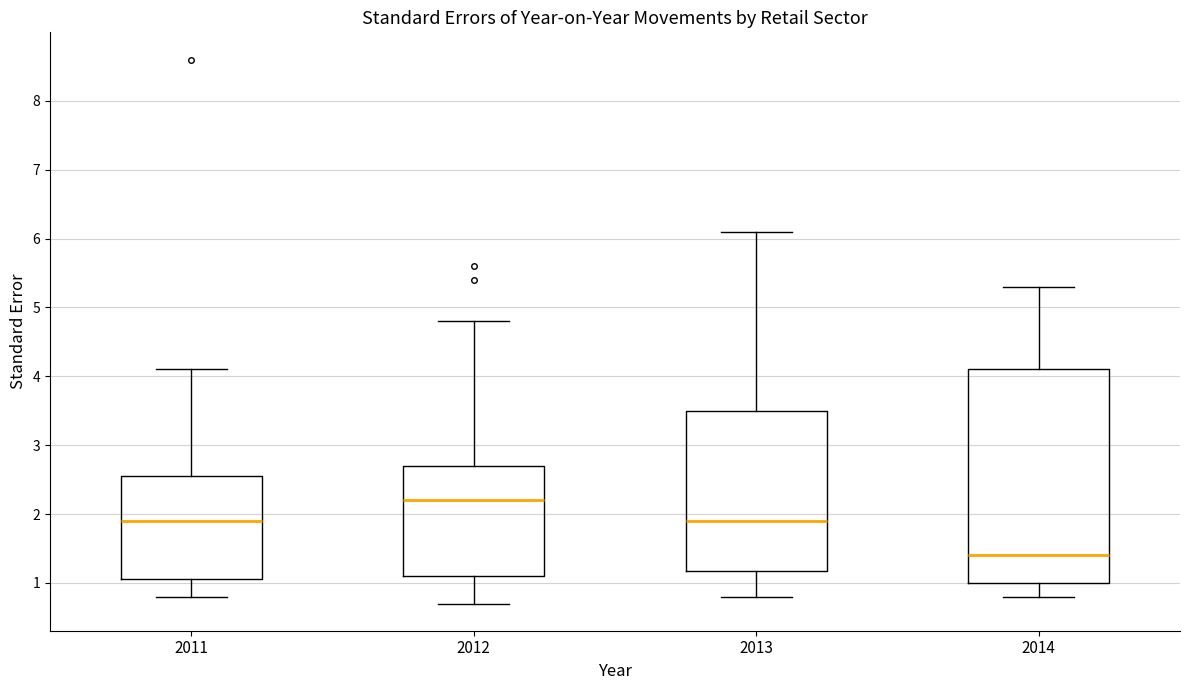

Which box is the tallest, from its lower edge to its upper edge?

2014